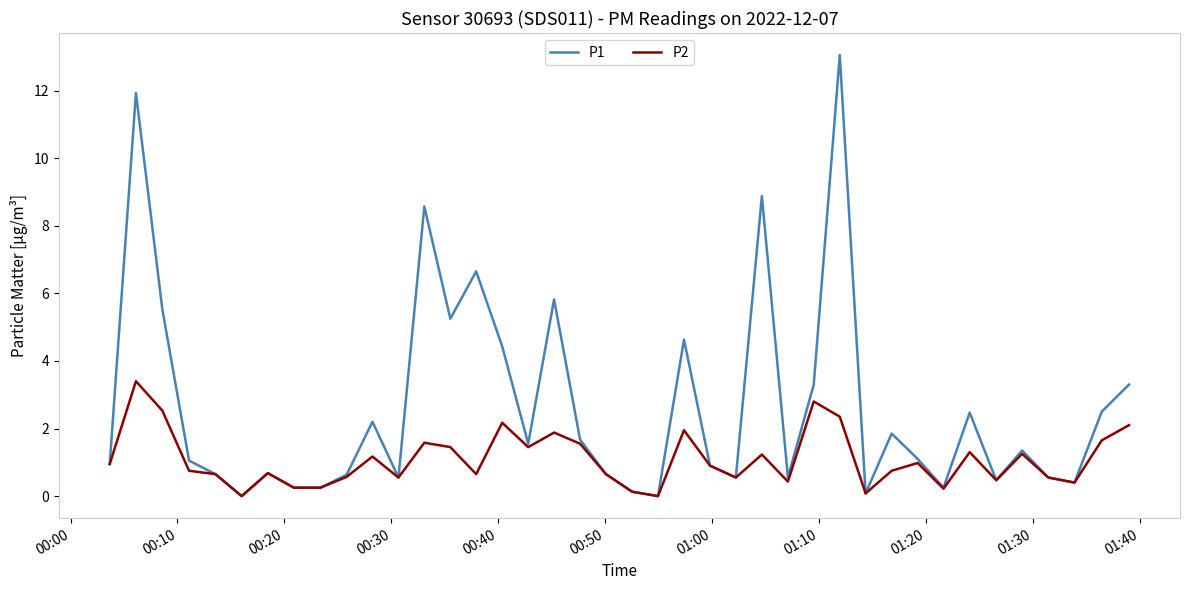

Which series has the largest total across all categories?

P1